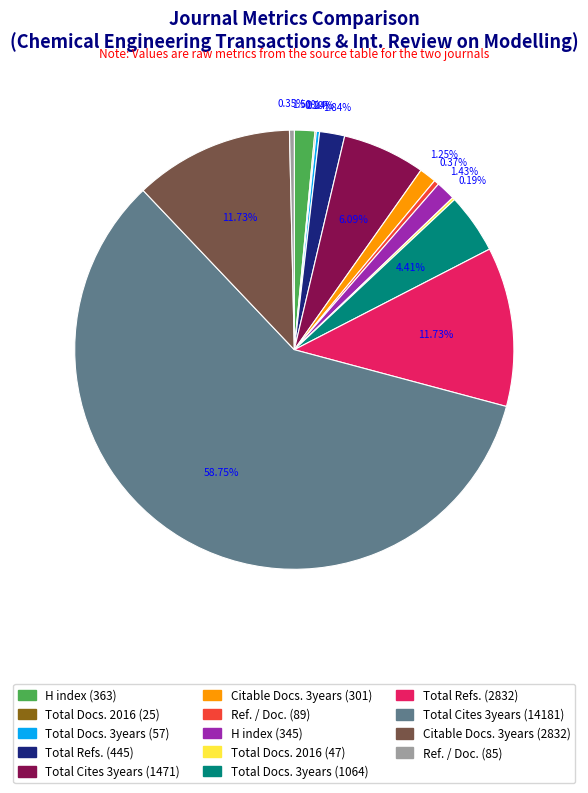

Does Total Cites 3years (14181) represent more than half of the total?

Yes